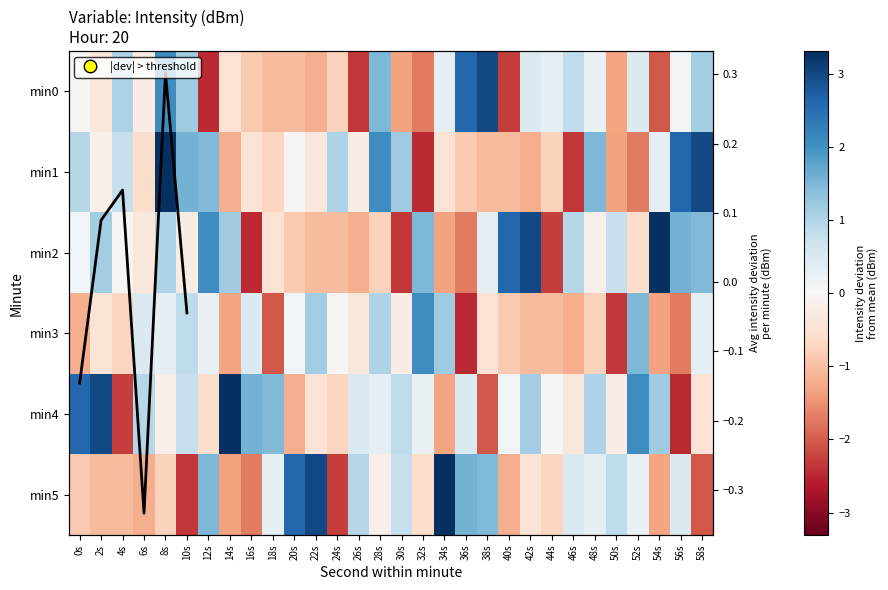

Rank the series at 2s from lowest to highest value.

min5, min3, min0, min1, min2, min4